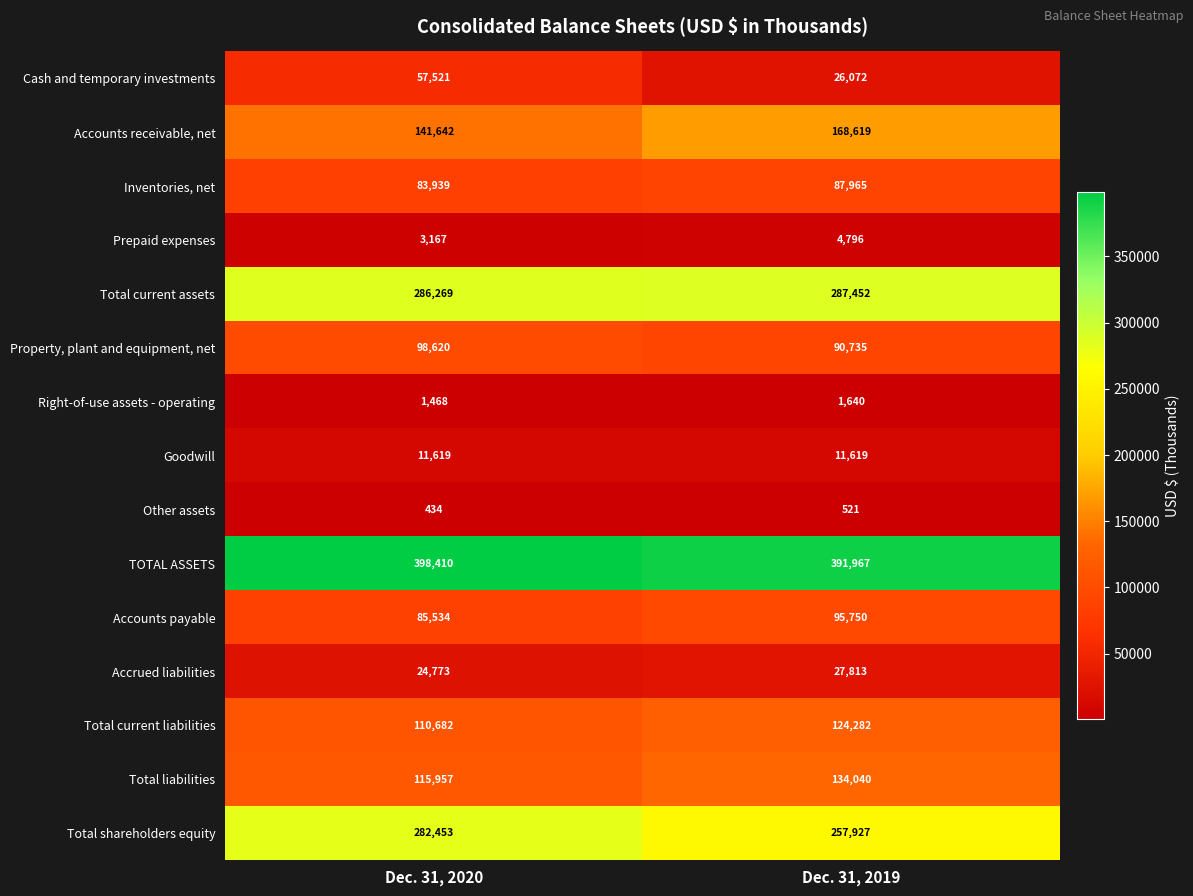

Reading right to left, what are all the values shown in this chart?

Cash and temporary investments: Dec. 31, 2019=26072	Dec. 31, 2020=57521
Accounts receivable, net: Dec. 31, 2019=168619	Dec. 31, 2020=141642
Inventories, net: Dec. 31, 2019=87965	Dec. 31, 2020=83939
Prepaid expenses: Dec. 31, 2019=4796	Dec. 31, 2020=3167
Total current assets: Dec. 31, 2019=287452	Dec. 31, 2020=286269
Property, plant and equipment, net: Dec. 31, 2019=90735	Dec. 31, 2020=98620
Right-of-use assets - operating: Dec. 31, 2019=1640	Dec. 31, 2020=1468
Goodwill: Dec. 31, 2019=11619	Dec. 31, 2020=11619
Other assets: Dec. 31, 2019=521	Dec. 31, 2020=434
TOTAL ASSETS: Dec. 31, 2019=391967	Dec. 31, 2020=398410
Accounts payable: Dec. 31, 2019=95750	Dec. 31, 2020=85534
Accrued liabilities: Dec. 31, 2019=27813	Dec. 31, 2020=24773
Total current liabilities: Dec. 31, 2019=124282	Dec. 31, 2020=110682
Total liabilities: Dec. 31, 2019=134040	Dec. 31, 2020=115957
Total shareholders equity: Dec. 31, 2019=257927	Dec. 31, 2020=282453